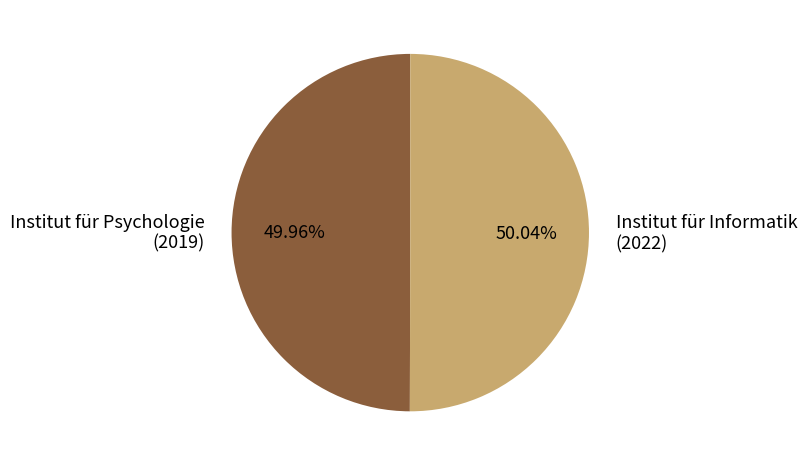

Is the sum of Institut für Informatik (2022) and Institut für Psychologie (2019) greater than half?

Yes